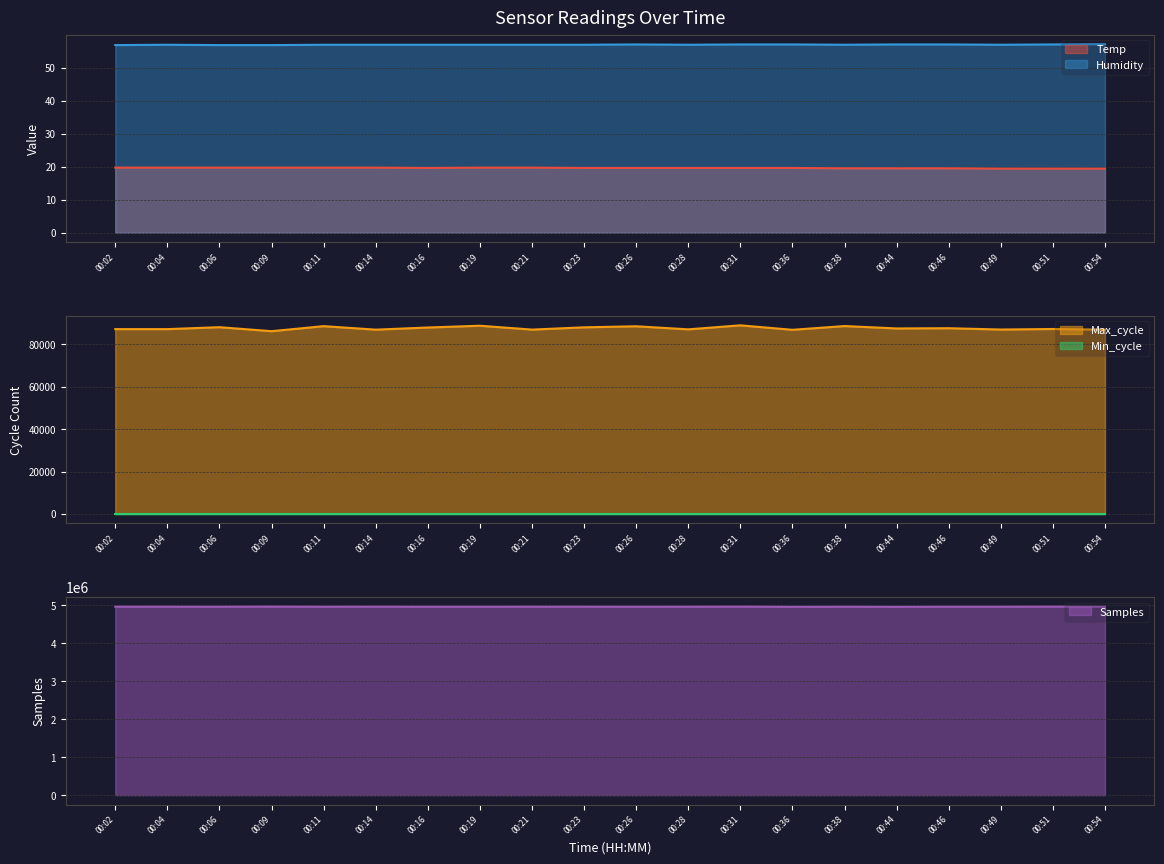

What is the greatest value displayed?

4970176.0